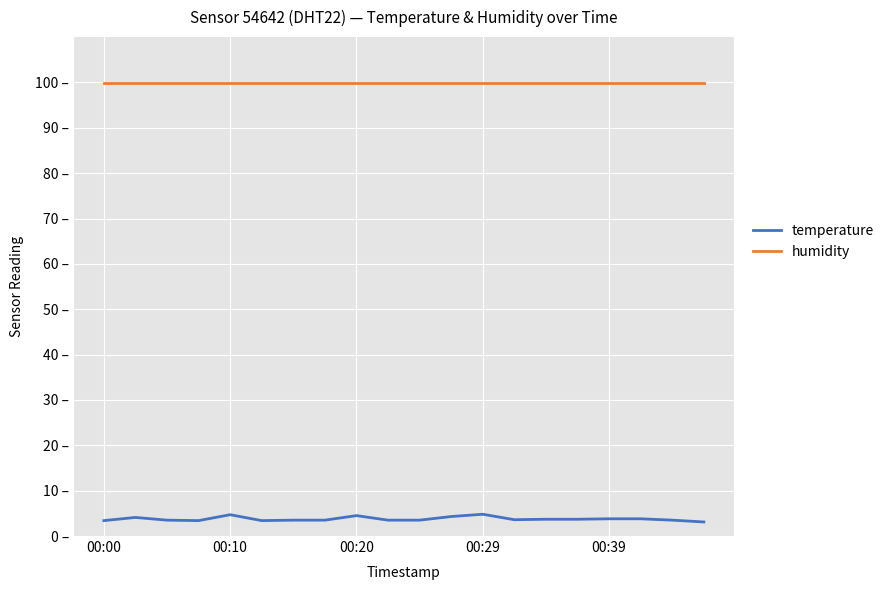

Which category has the highest value across all series?

00:00